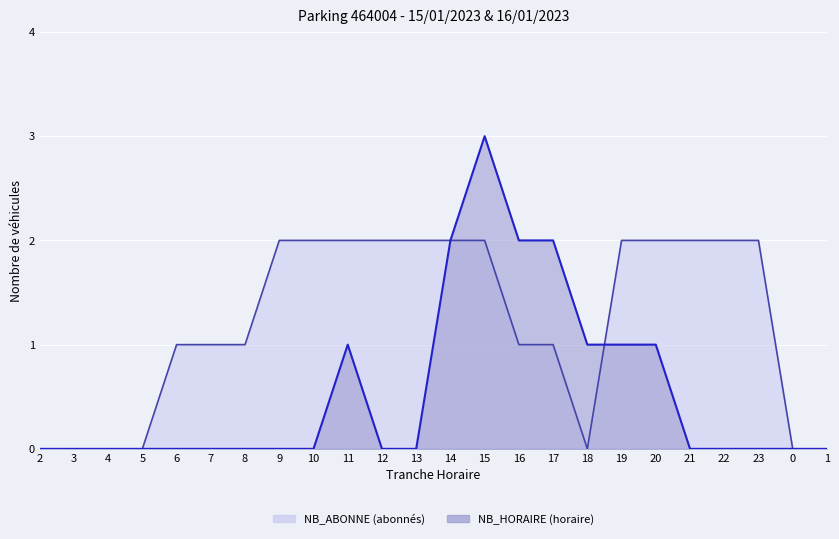

Which series ends up on top after the final intersection of NB_HORAIRE and NB_ABONNE?

NB_ABONNE